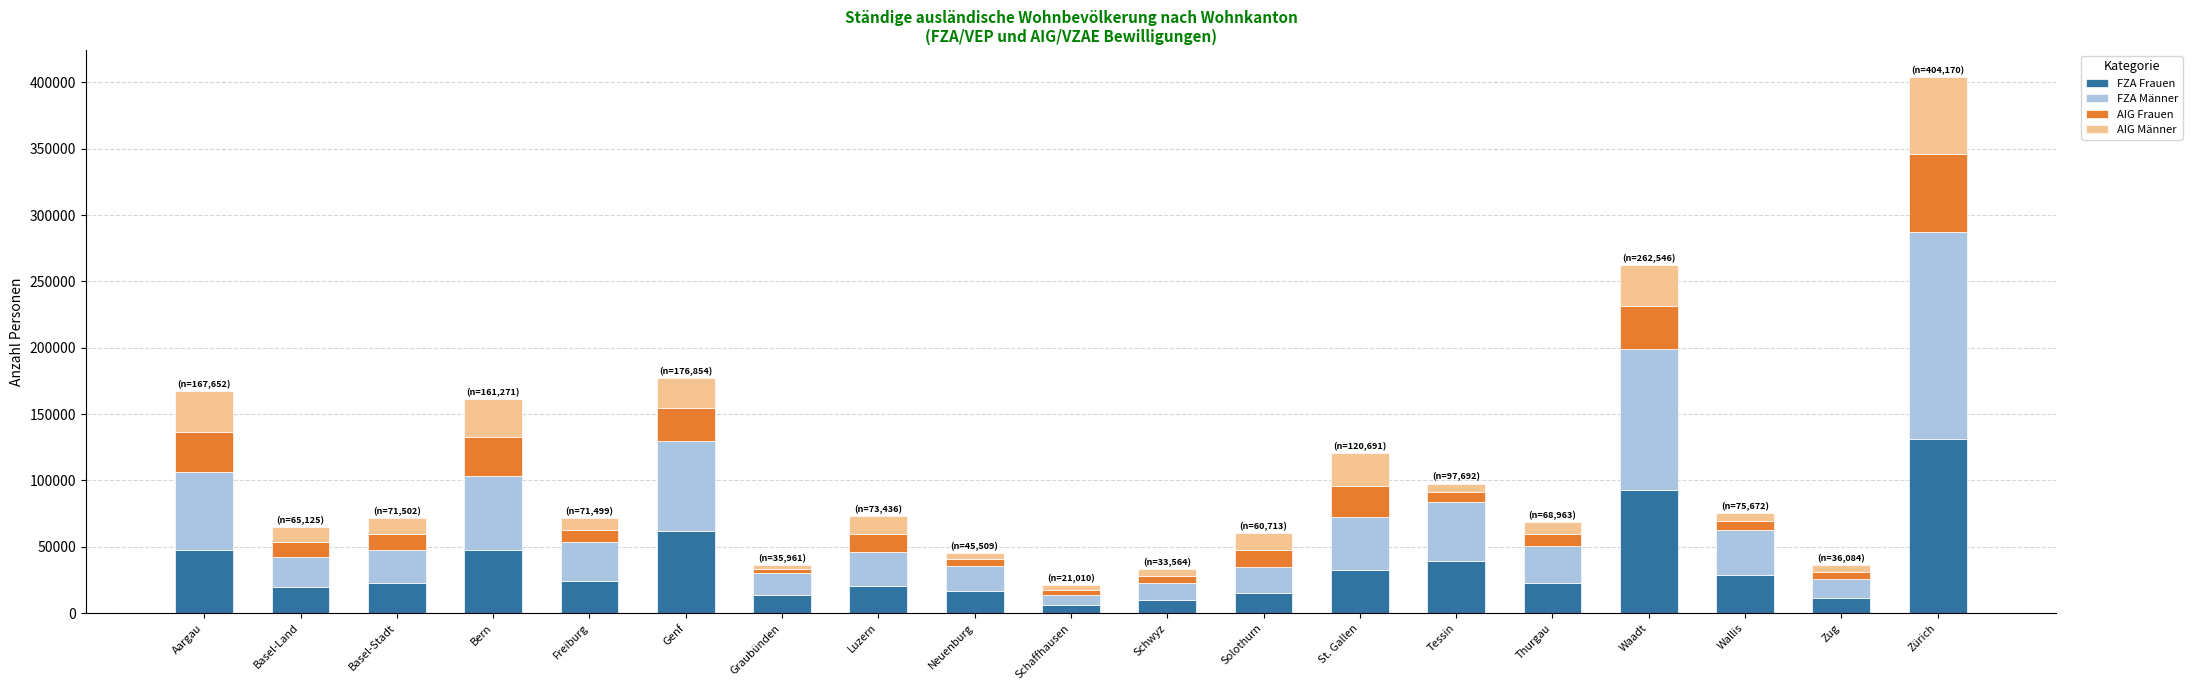

What is the difference between the maximum and minimum values in the FZA Frauen series?

124972